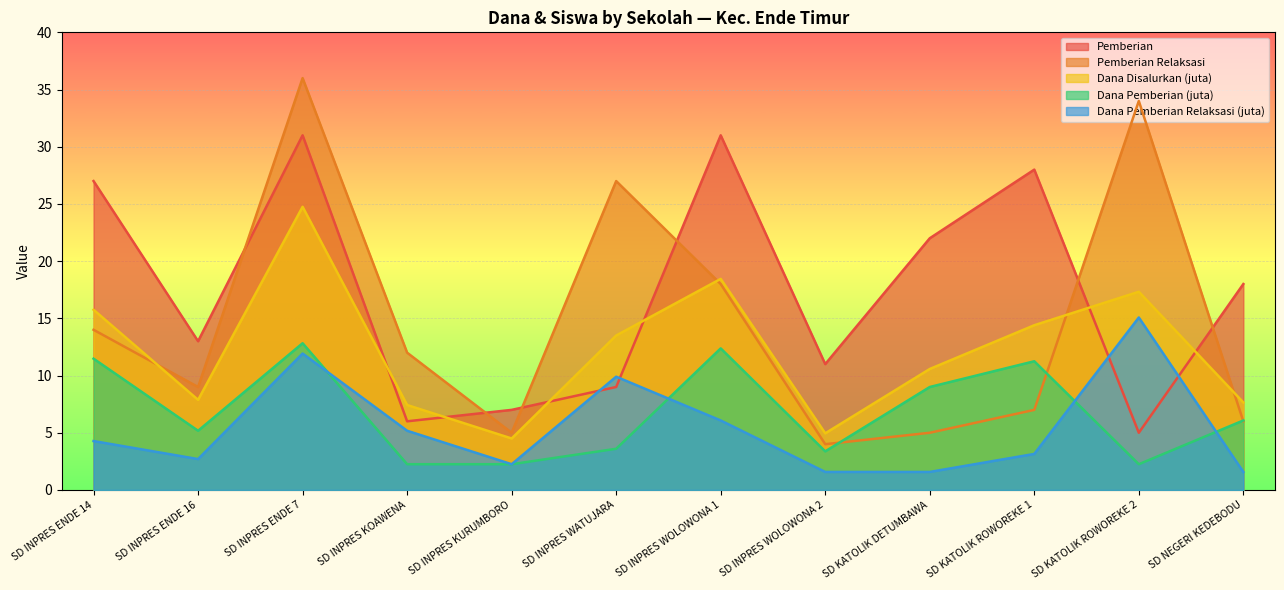

How many lines are shown in the chart?

5